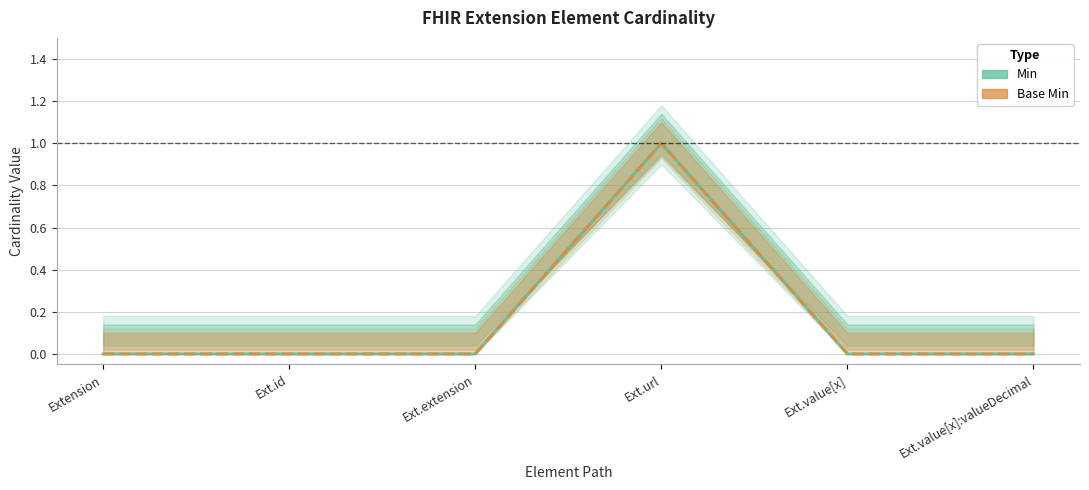

Does the chart have visible grid lines?

Yes